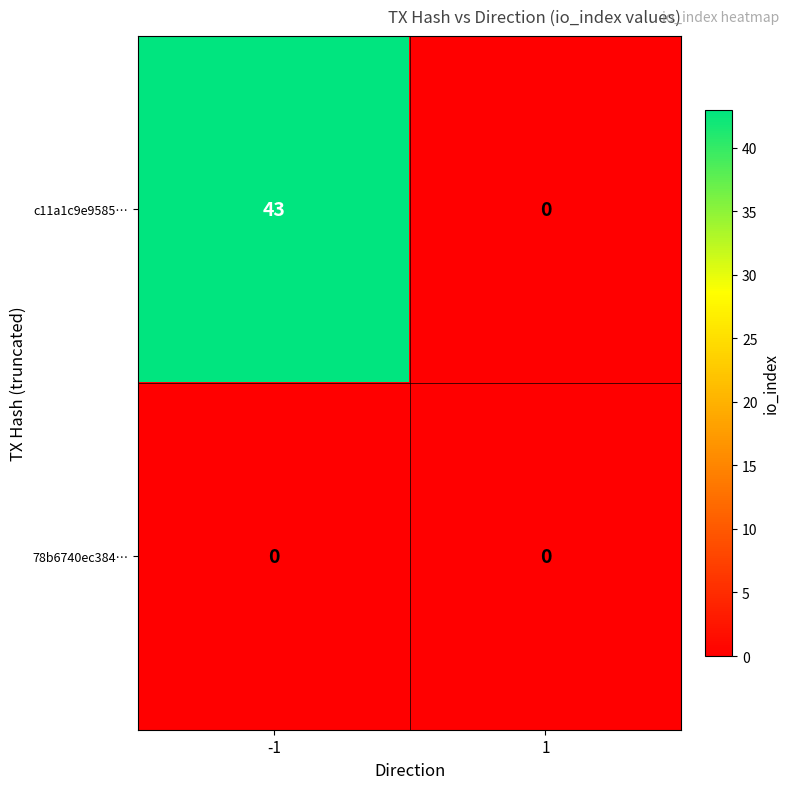

Between -1 and 1, which series saw the biggest shift?

c11a1c9e9585…